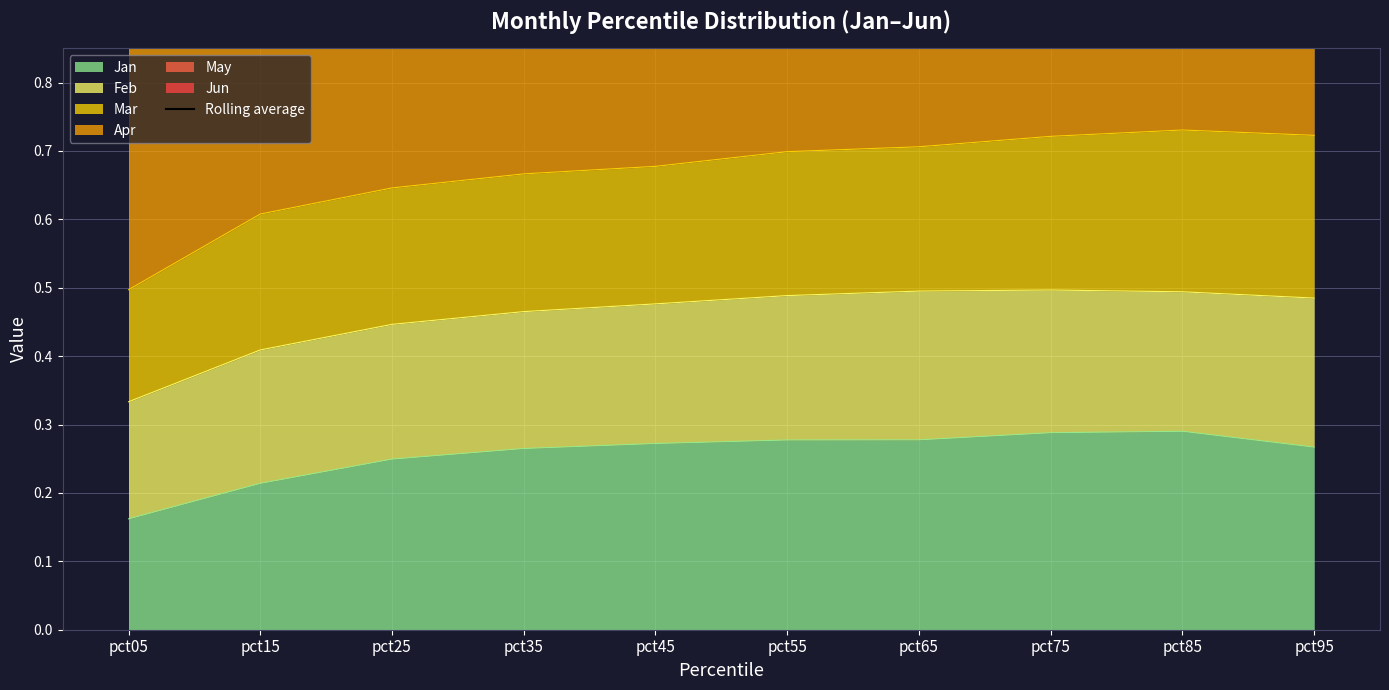

The Jan series shows 0.4 at pct65. True or false?

False